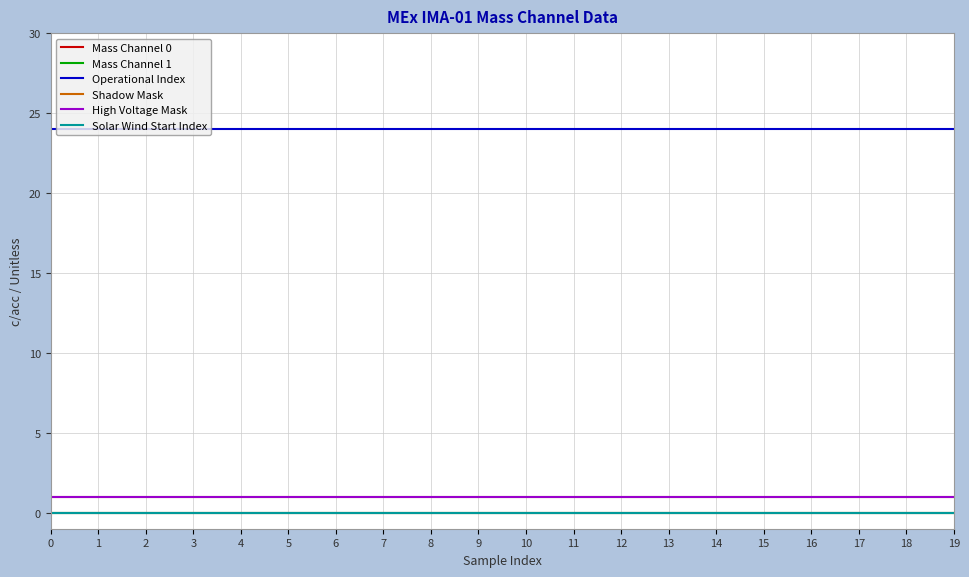

Which series has the largest total across all categories?

Operational Index